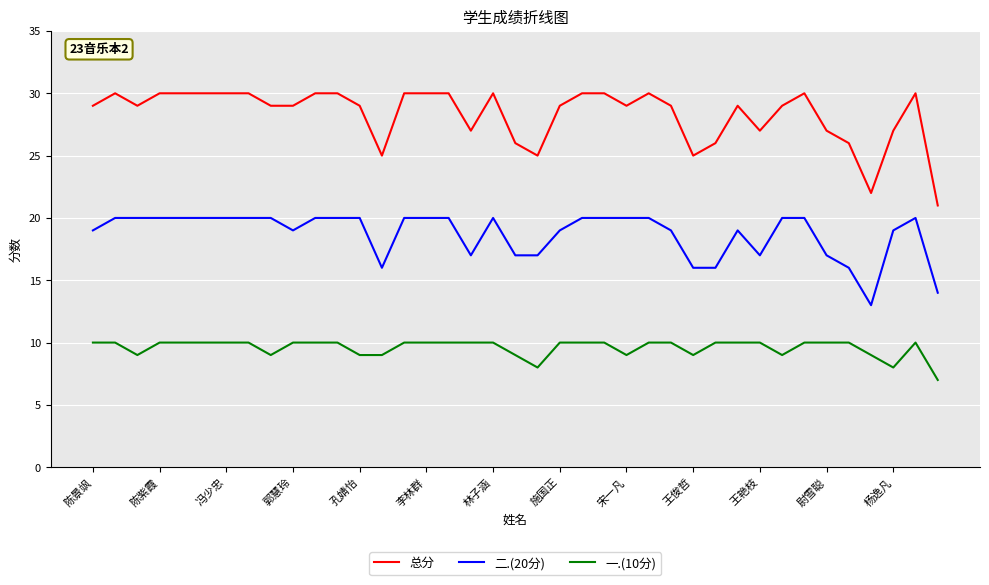

Rank the series by their maximum value, from highest to lowest.

总分, 二.(20分), 一.(10分)